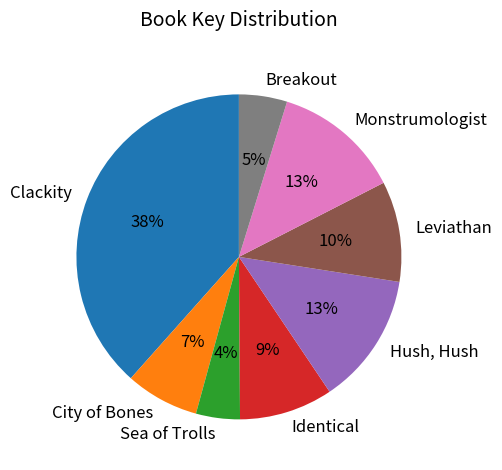

To the nearest percent, what is the average slice percentage?

12%